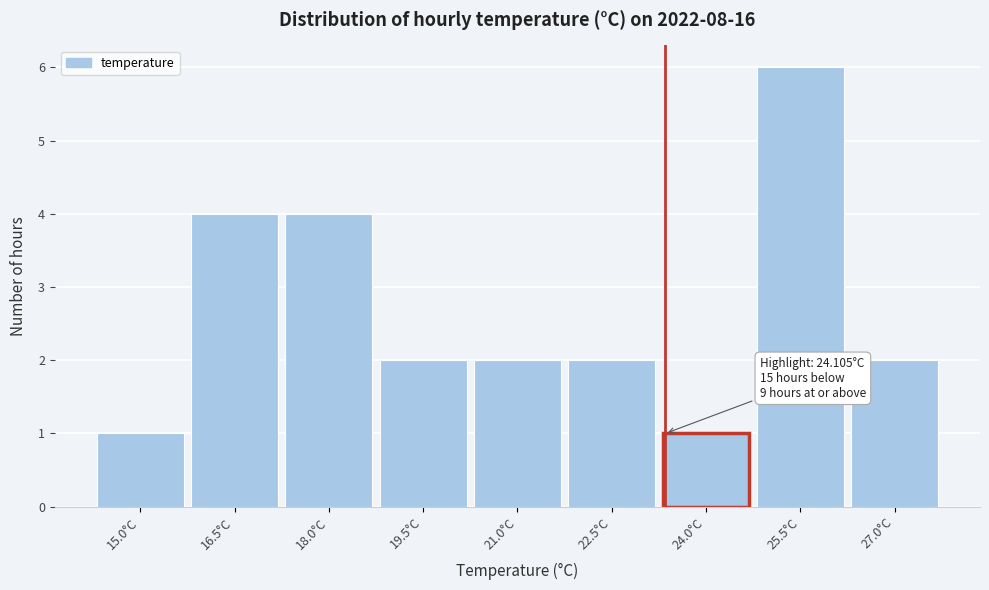

Reading right to left, extract all data points from this chart.

2	6	1	2	2	2	4	4	1